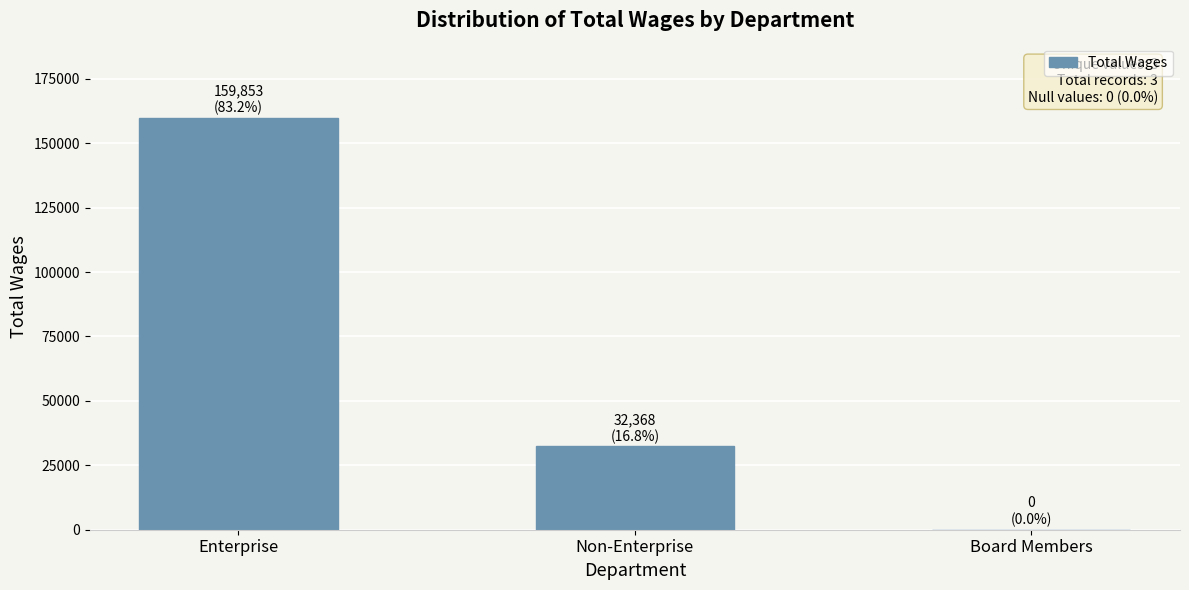

What is the sum of the values at Enterprise and Board Members?

159853